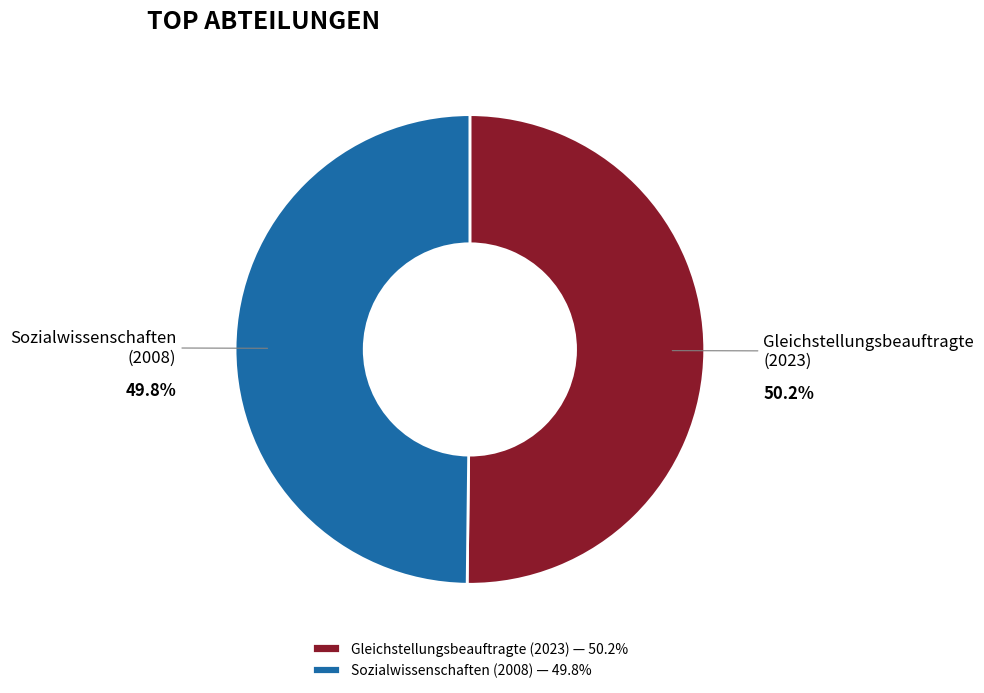

How many segments does this pie chart have?

2